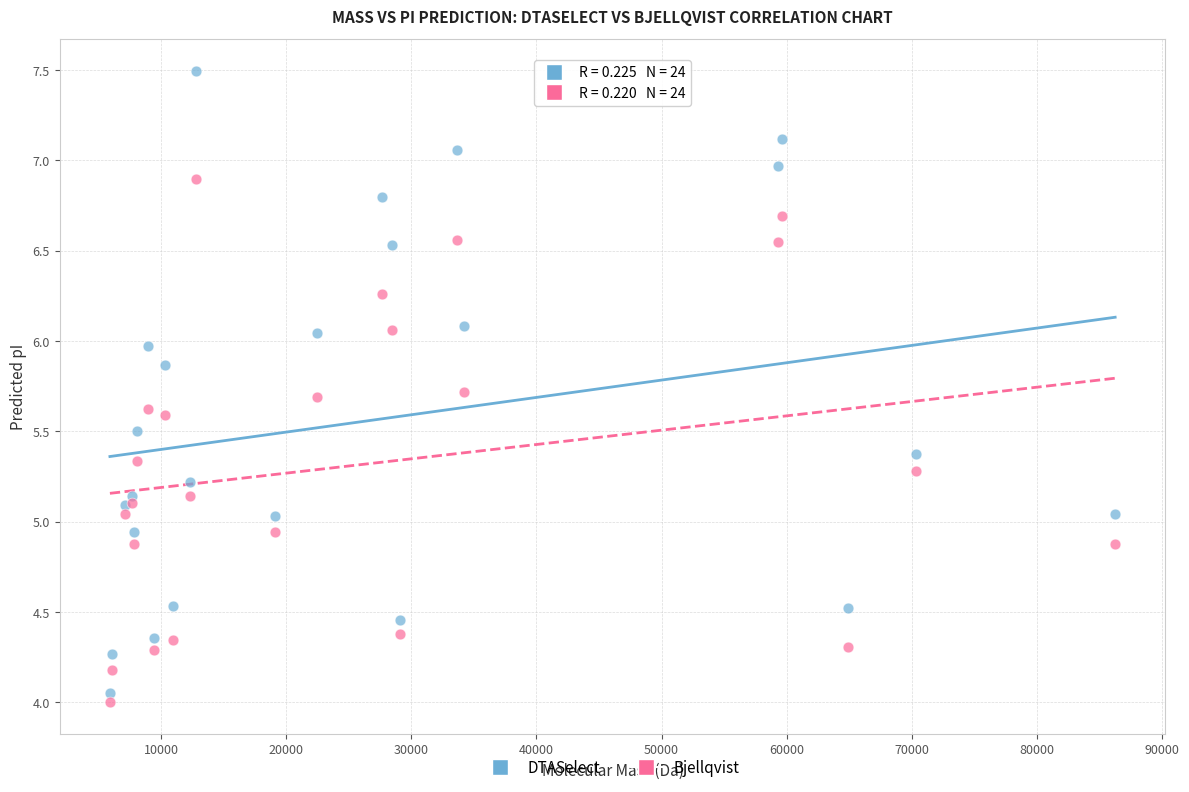

Which series has the widest spread of Y values?

DTASelect